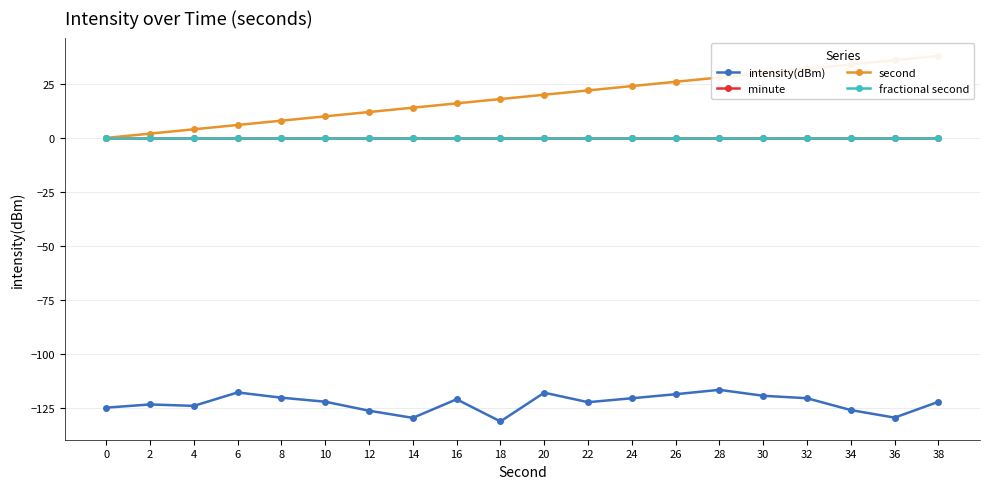

Which series has the largest total across all categories?

second